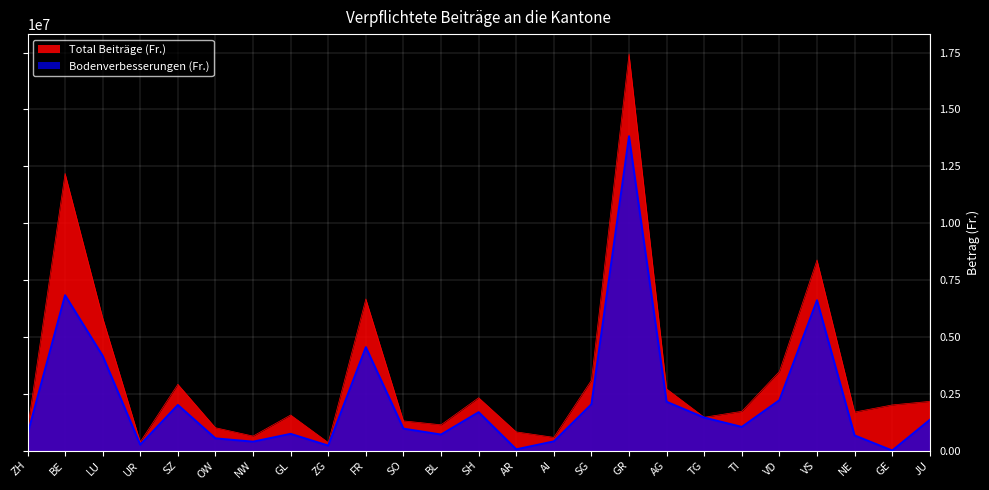

What position from the right is VS?

4